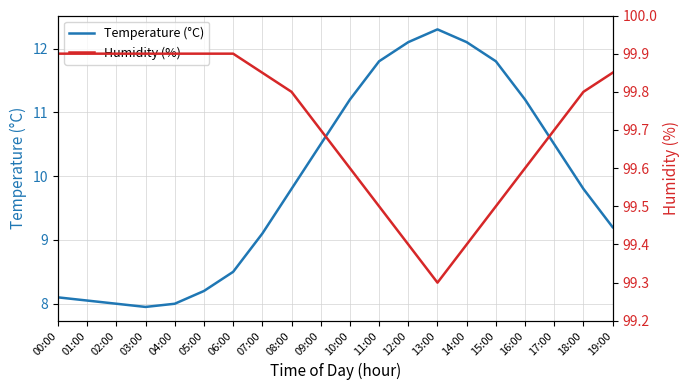

At how many categories does at least one series exceed 71?

20